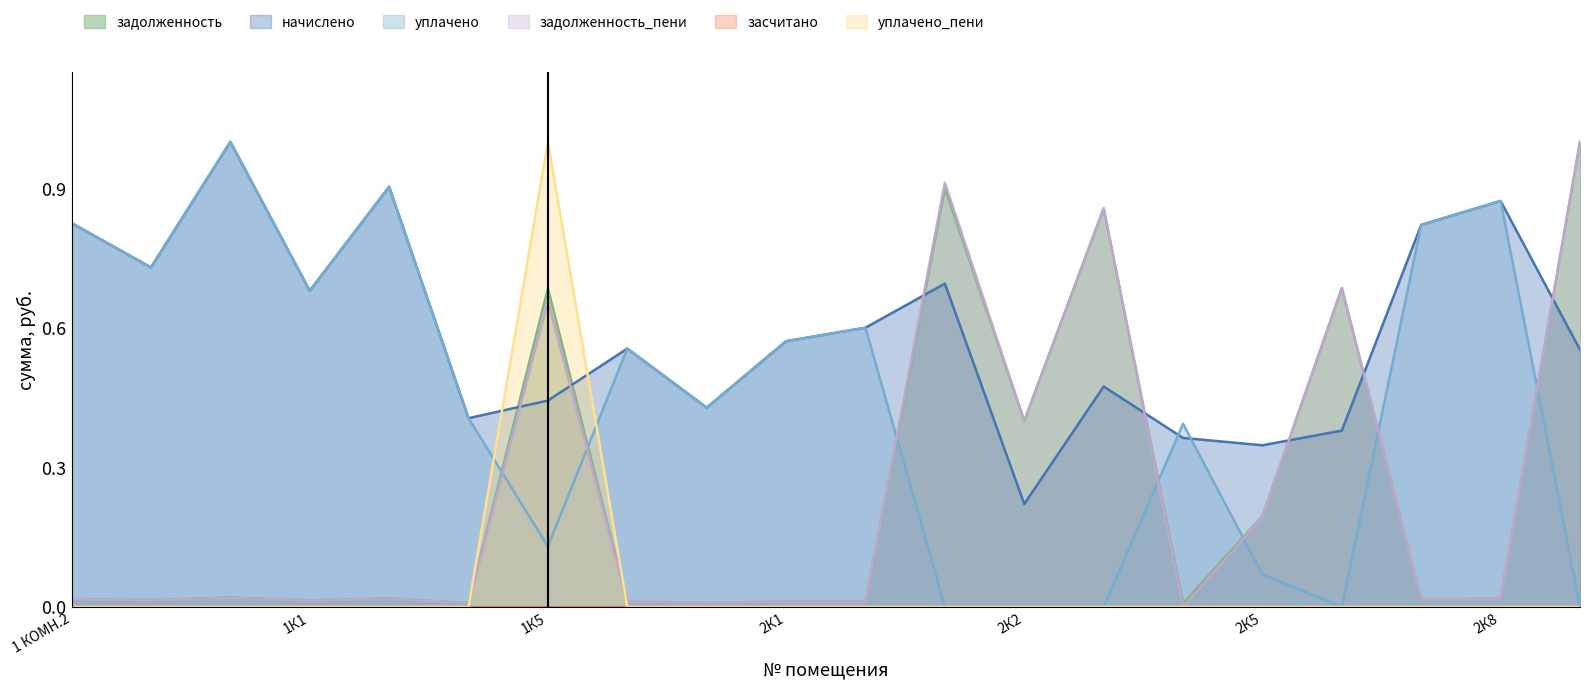

What is the label of the 18th point from the right?

1 КОМН.6,7